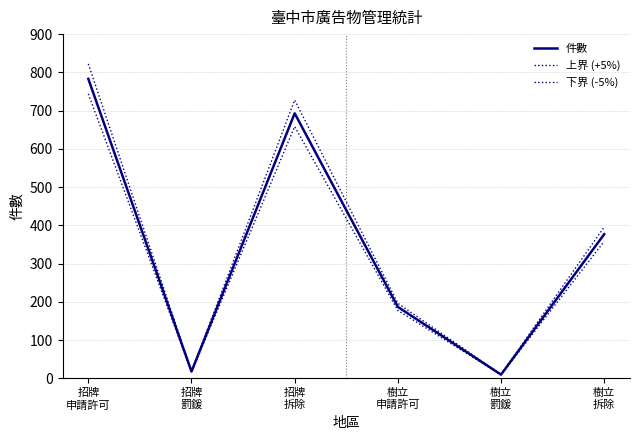

Does the chart have visible grid lines?

Yes